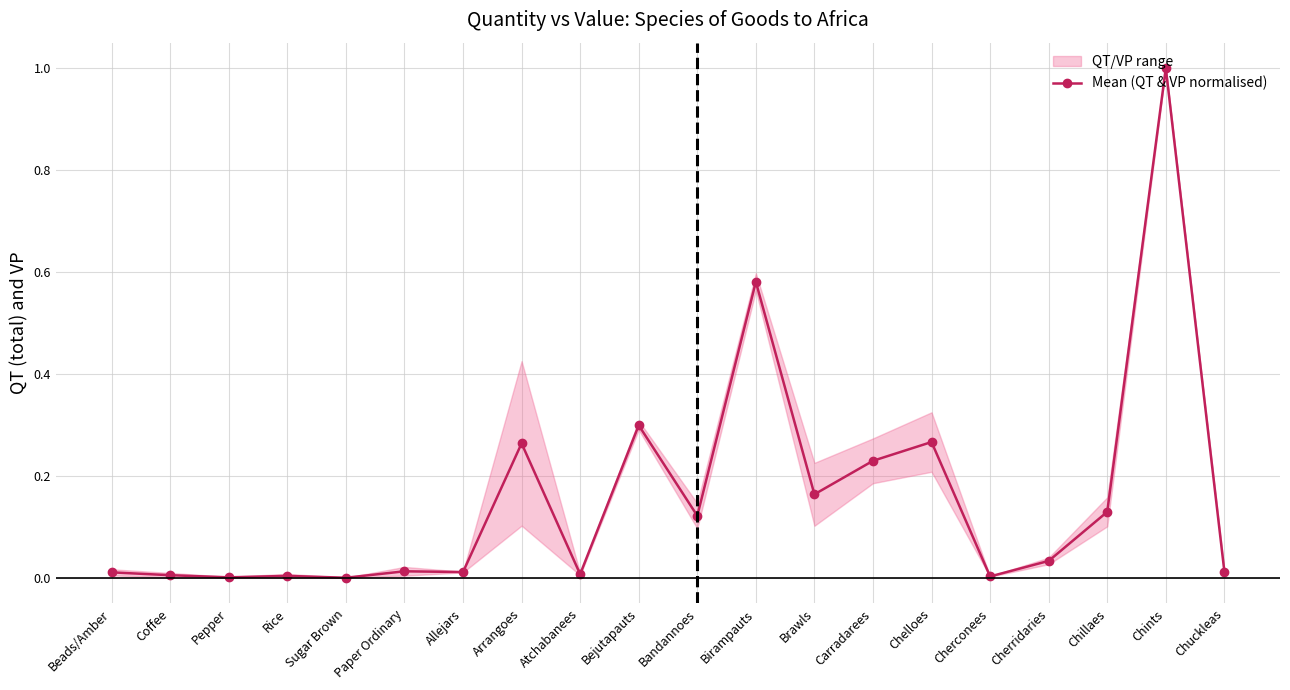

At which category does the chart reach its minimum across all series?

Sugar Brown